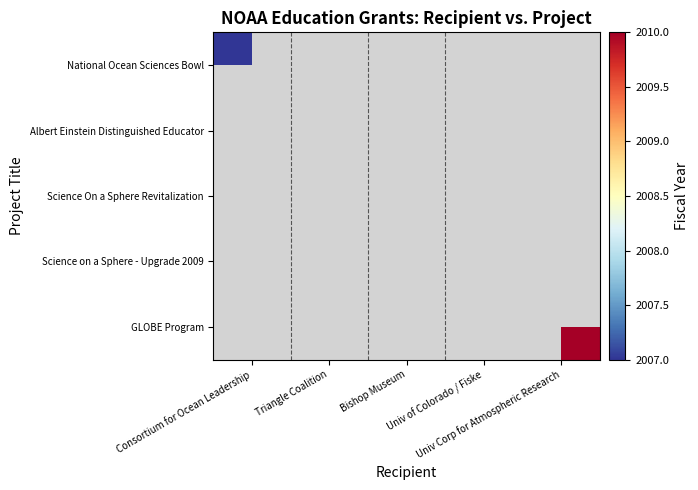

How many series are shown in this chart?

5